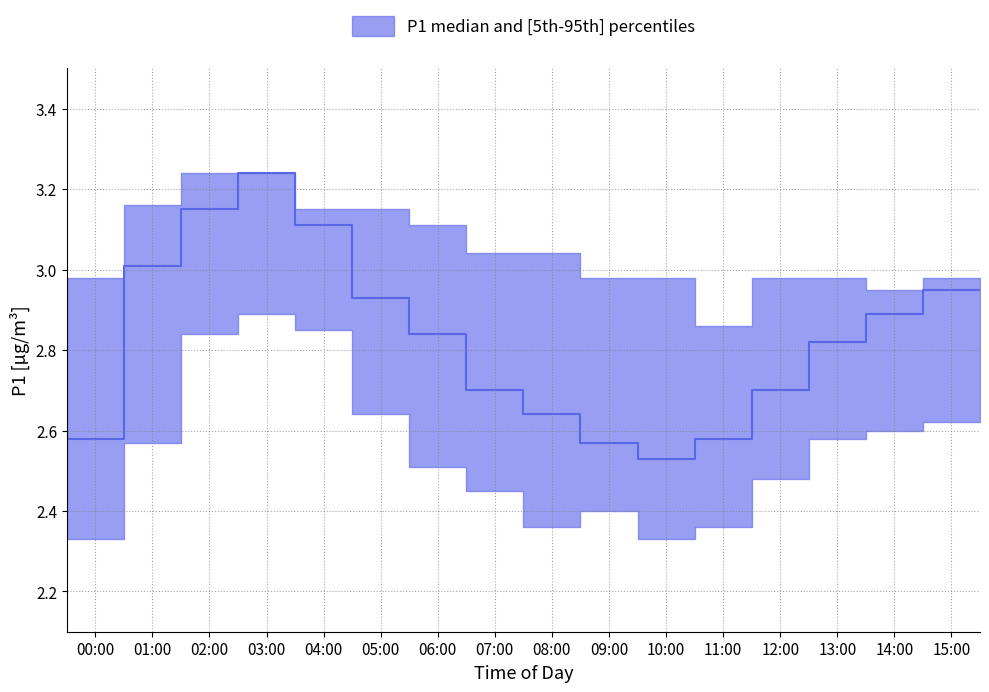

Between 15:00 and 03:00, which is larger?

03:00